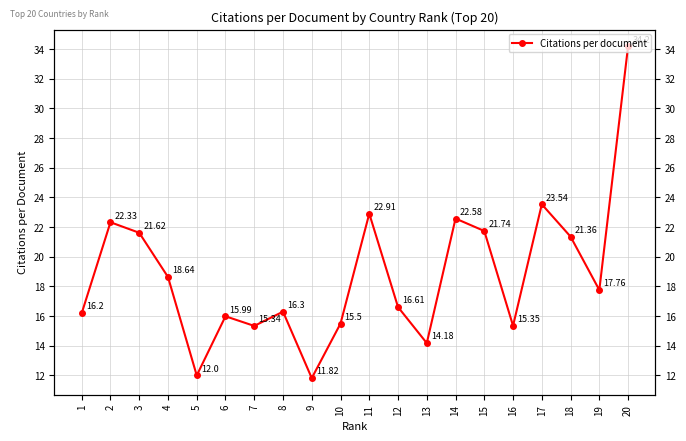

Where does the data first go above 17?

2